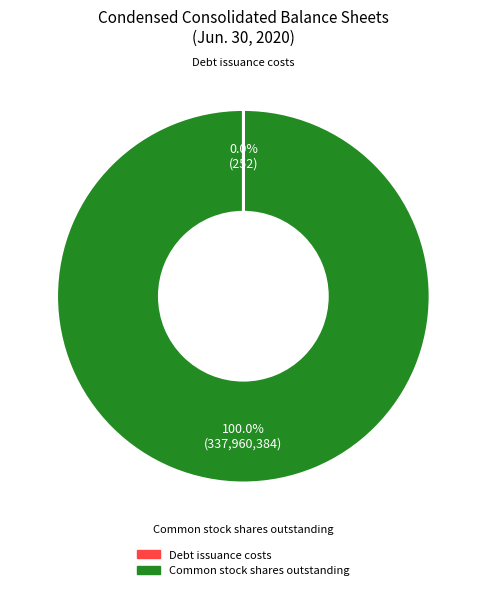

Is there any slice that represents more than half of the pie?

Yes